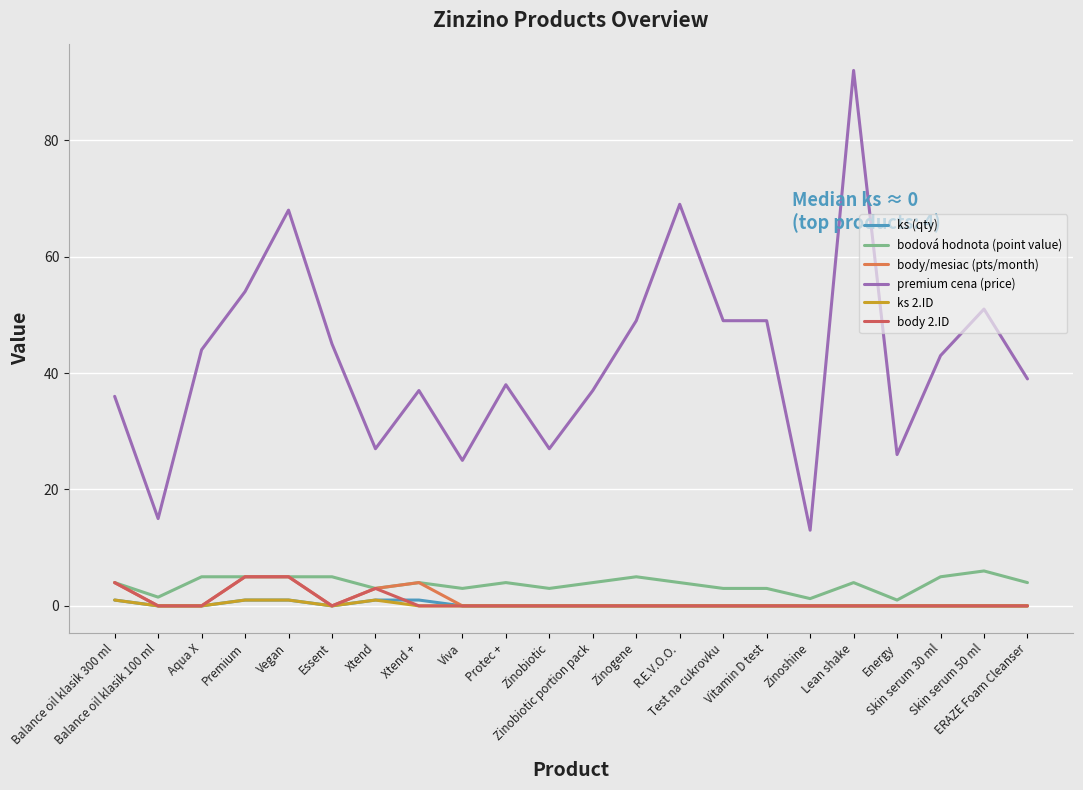

How many lines are shown in the chart?

6